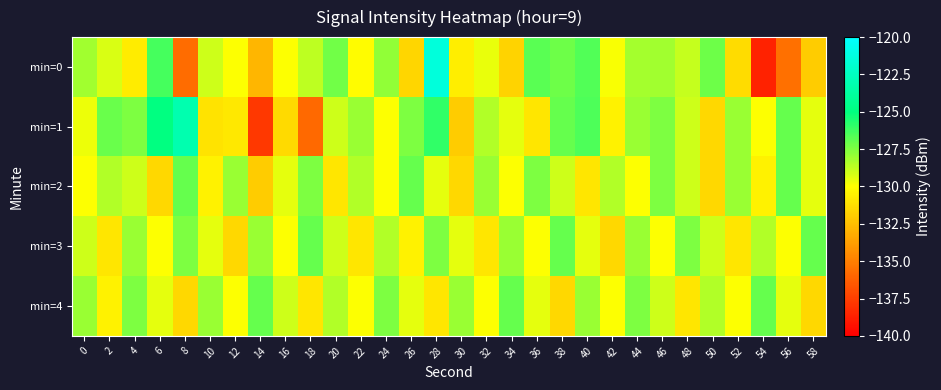

What is the total value across all series at 42?

-650.4